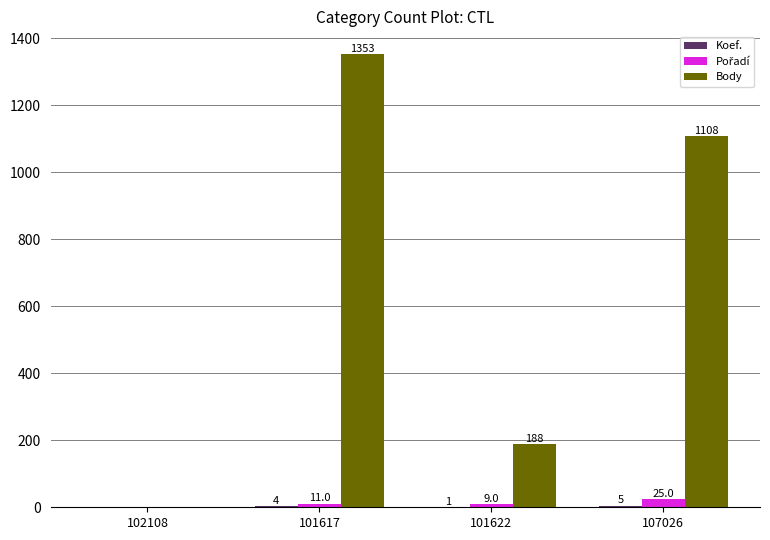

Count the Body values in the range 188 to 1353.

3